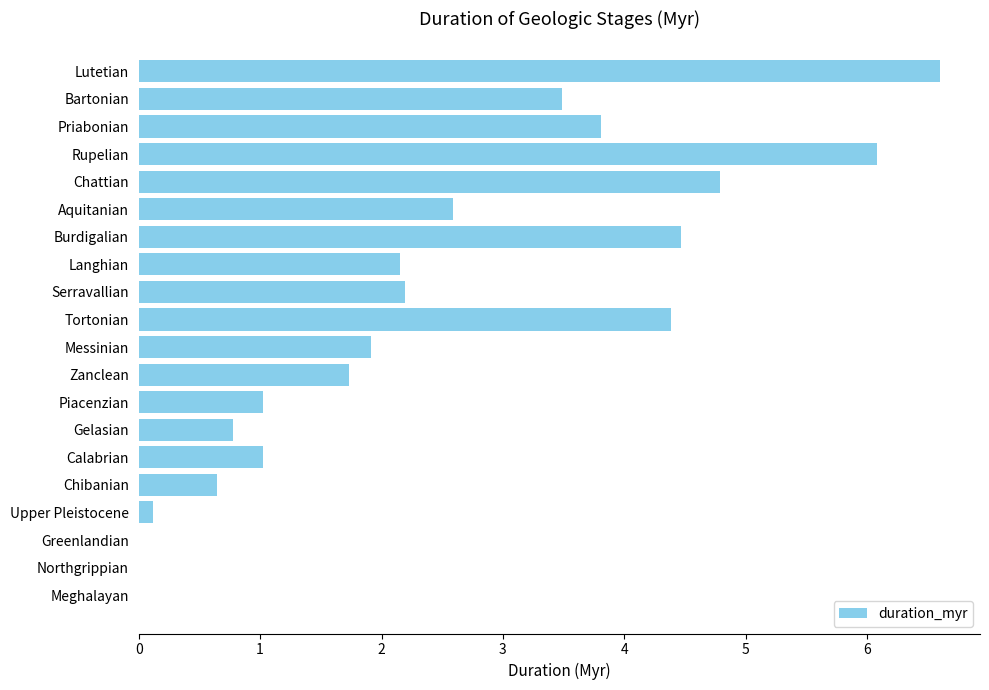

What is the ratio of the value at Rupelian to the value at Calabrian?

5.9